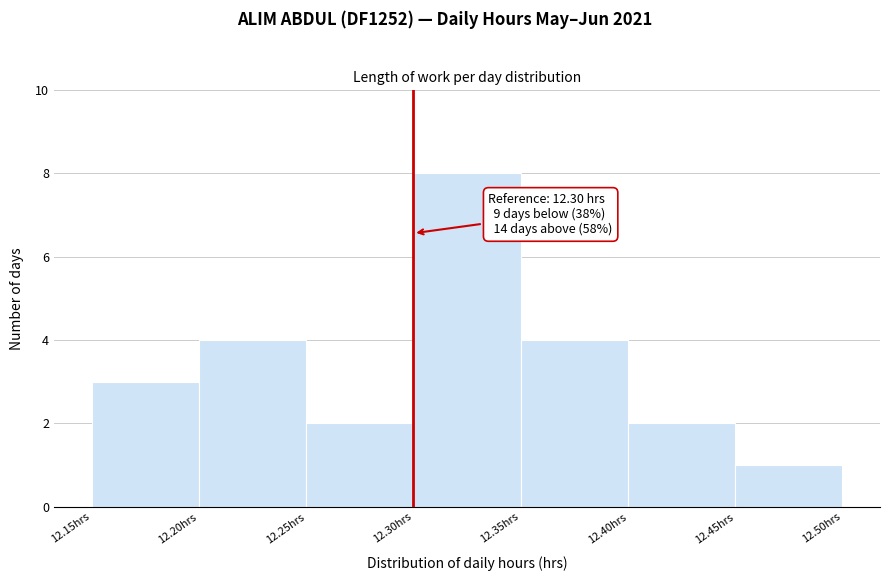

Which range on the x-axis has the tallest bar?

12.30 to 12.35